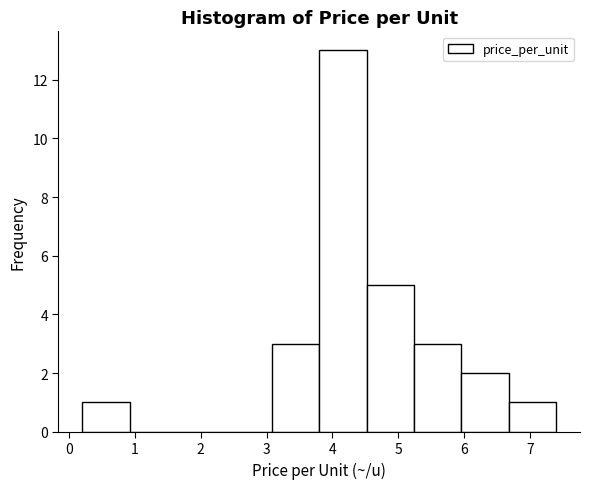

Reading left to right, list every bar in this chart as the range it spans on the x-axis followed by its height. Neither the bar edges nor the heights are printed on the chart, so give them approximately, as read against the axes.

0.20 to 0.92: 1
0.92 to 1.64: 0
1.64 to 2.36: 0
2.36 to 3.08: 0
3.08 to 3.80: 3
3.80 to 4.52: 13
4.52 to 5.24: 5
5.24 to 5.96: 3
5.96 to 6.68: 2
6.68 to 7.40: 1